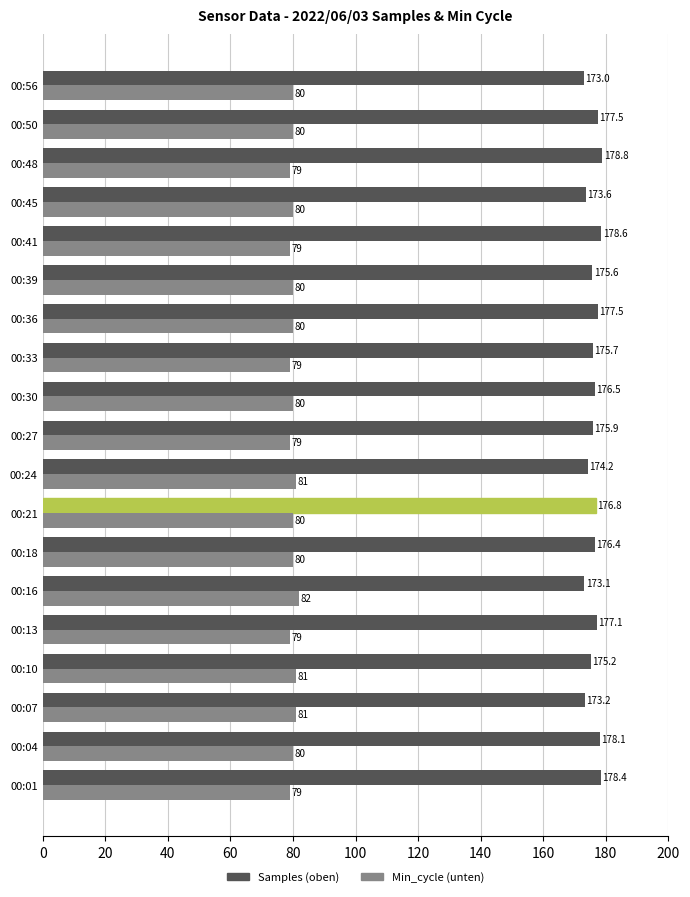

What is the difference between the Min_cycle (unten) values at 00:50 and 00:41?

1.0